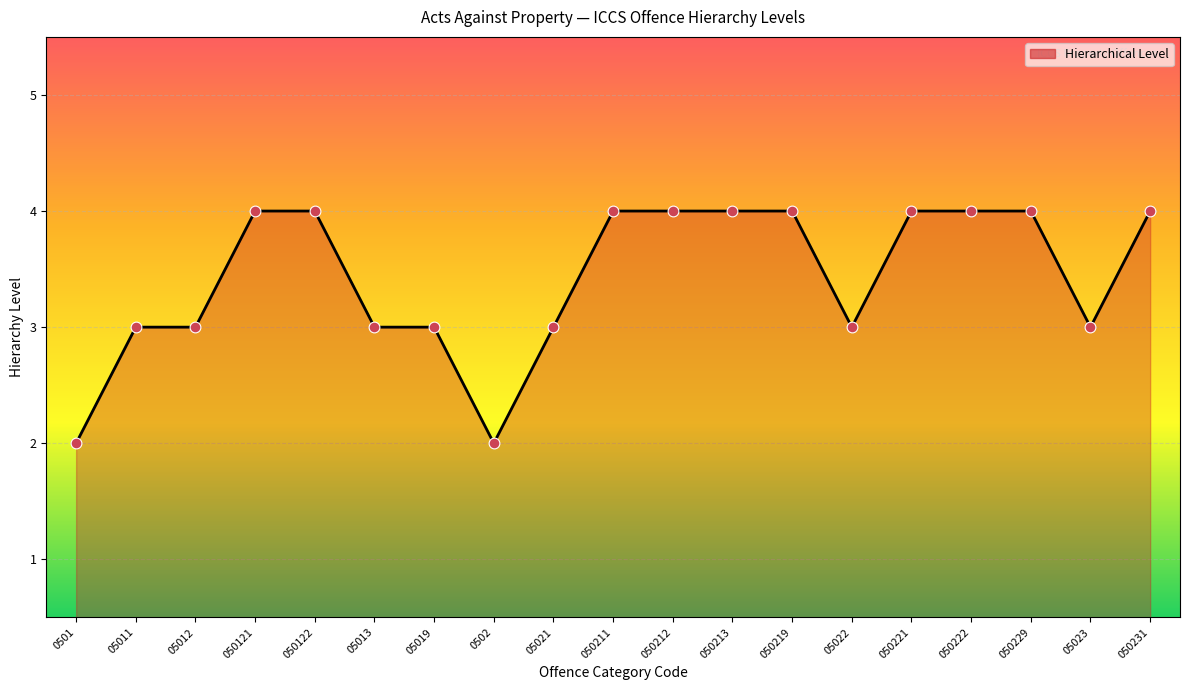

Which has a higher value, 050222 or 05011?

050222